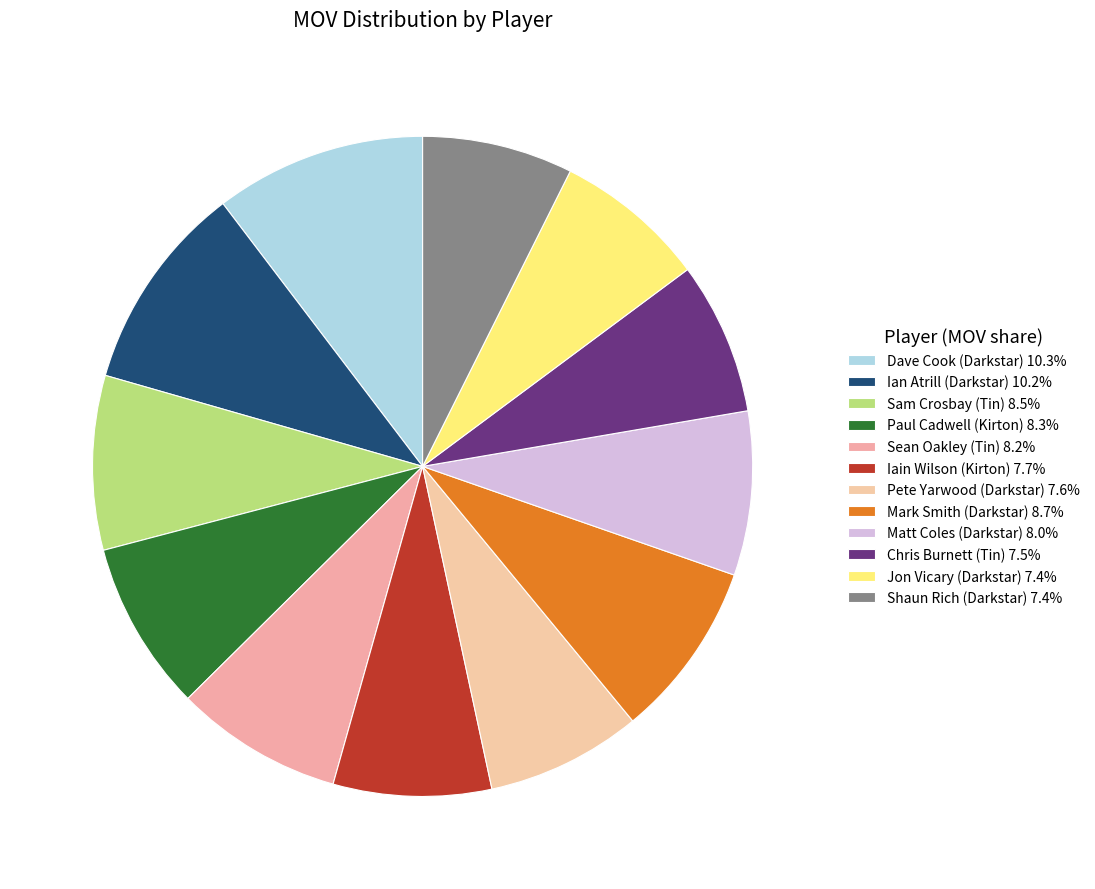

What is the total percentage of Sam Crosbay (Tin) and Dave Cook (Darkstar)?

18.9%